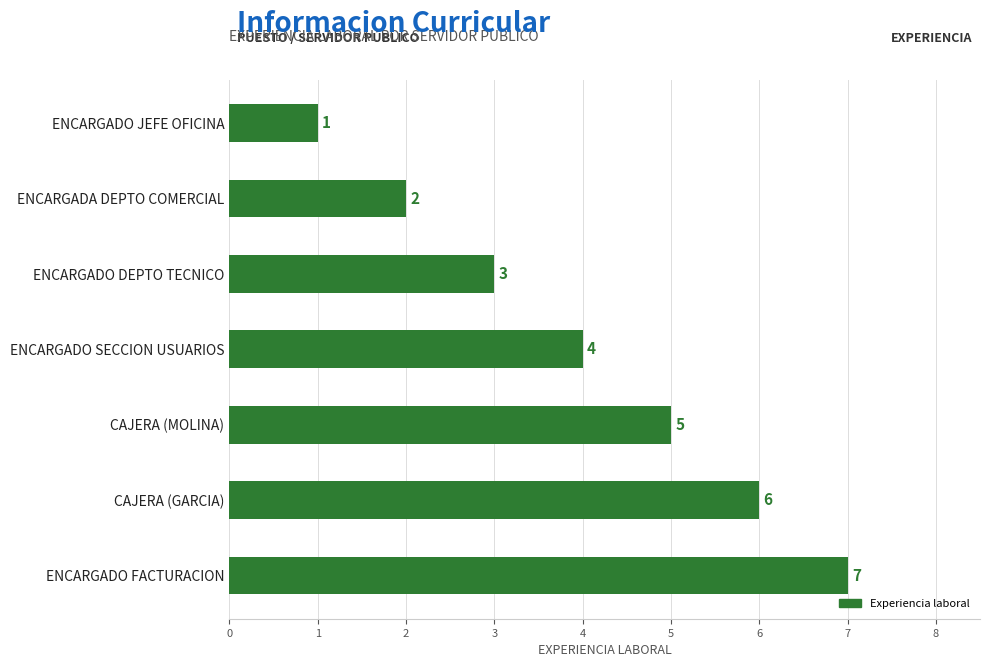

What is the minimum value shown in the chart?

1